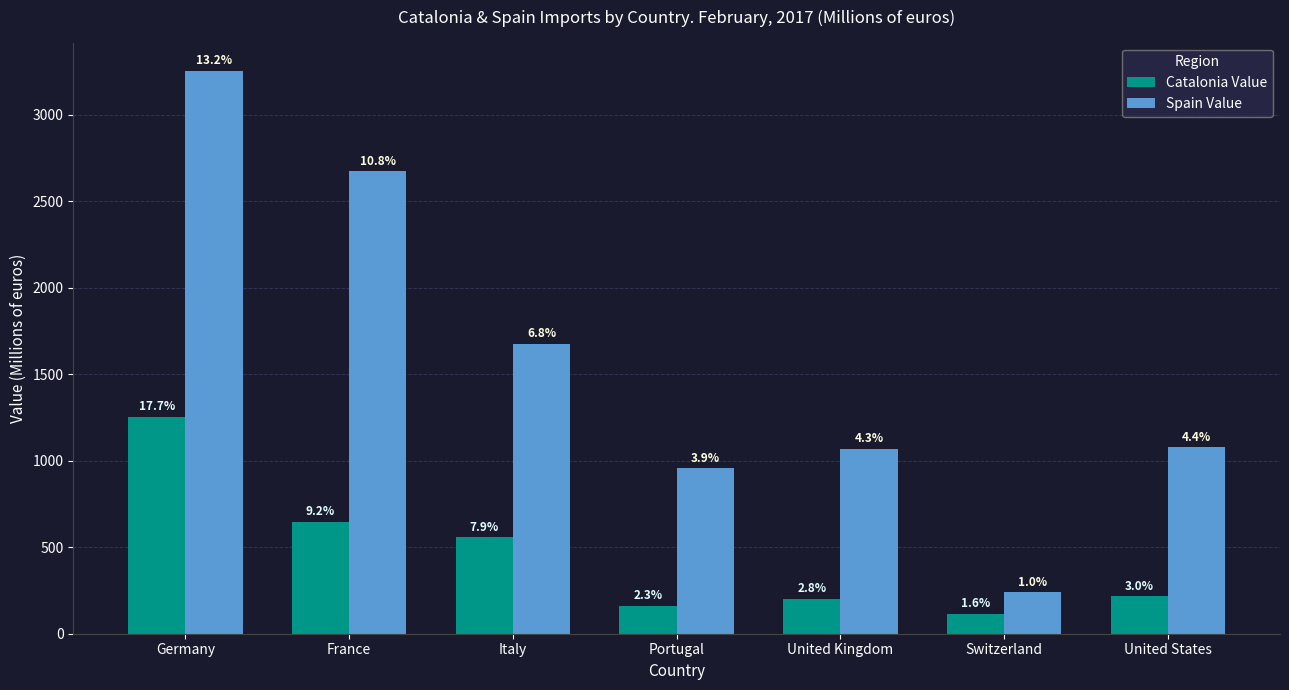

Between Italy and United Kingdom, which series saw the biggest shift?

Spain Value